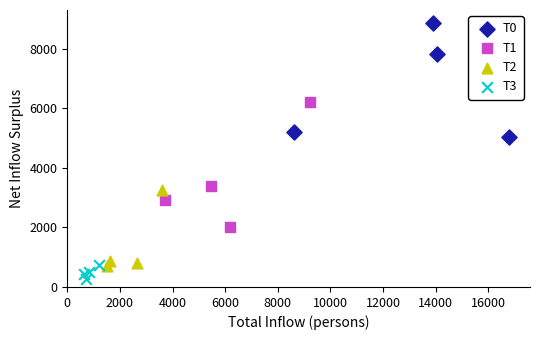

Which series has the largest Y range (max minus min)?

T1